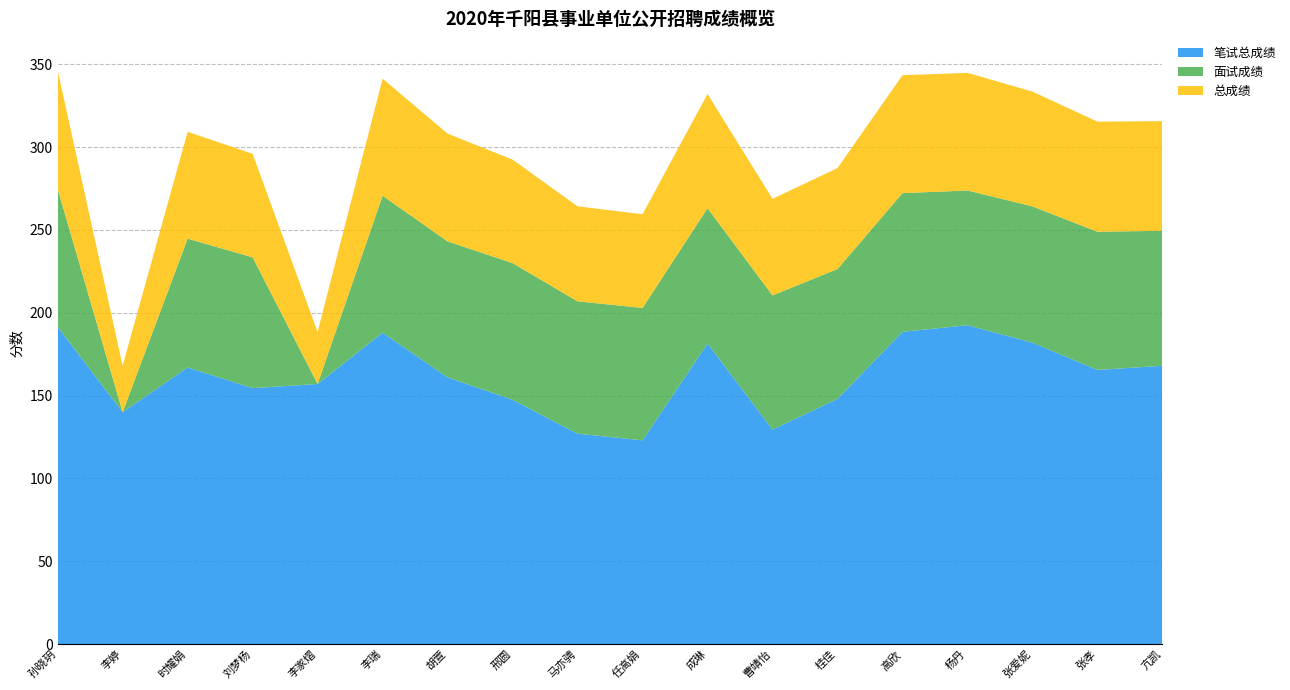

Reading left to right, transcribe all the data shown in this chart.

笔试总成绩: 孙晓玥=191.5	李婷=140.0	时耀娟=167.0	刘梦杨=154.5	李家熠=157.0	李瑞=188.0	胡萱=161.0	邢圆=147.5	马亦骋=127.0	任高娟=123.0	成琳=181.5	曹靖怡=129.5	桂佳=148.0	高欣=188.5	杨丹=192.5	张爱妮=182.0	张孝=165.5	亢凯=168.0
面试成绩: 孙晓玥=83.3	李婷=0.0	时耀娟=77.8	刘梦杨=79.0	李家熠=0.0	李瑞=82.7	胡萱=82.1	邢圆=82.5	马亦骋=79.9	任高娟=79.9	成琳=81.6	曹靖怡=81.0	桂佳=78.4	高欣=83.7	杨丹=81.3	张爱妮=82.2	张孝=83.4	亢凯=81.5
总成绩: 孙晓玥=71.6	李婷=28.0	时耀娟=64.5	刘梦杨=62.5	李家熠=31.4	李瑞=70.7	胡萱=65.0	邢圆=62.5	马亦骋=57.4	任高娟=56.6	成琳=69.0	曹靖怡=58.3	桂佳=61.0	高欣=71.2	杨丹=71.0	张爱妮=69.3	张孝=66.5	亢凯=66.2